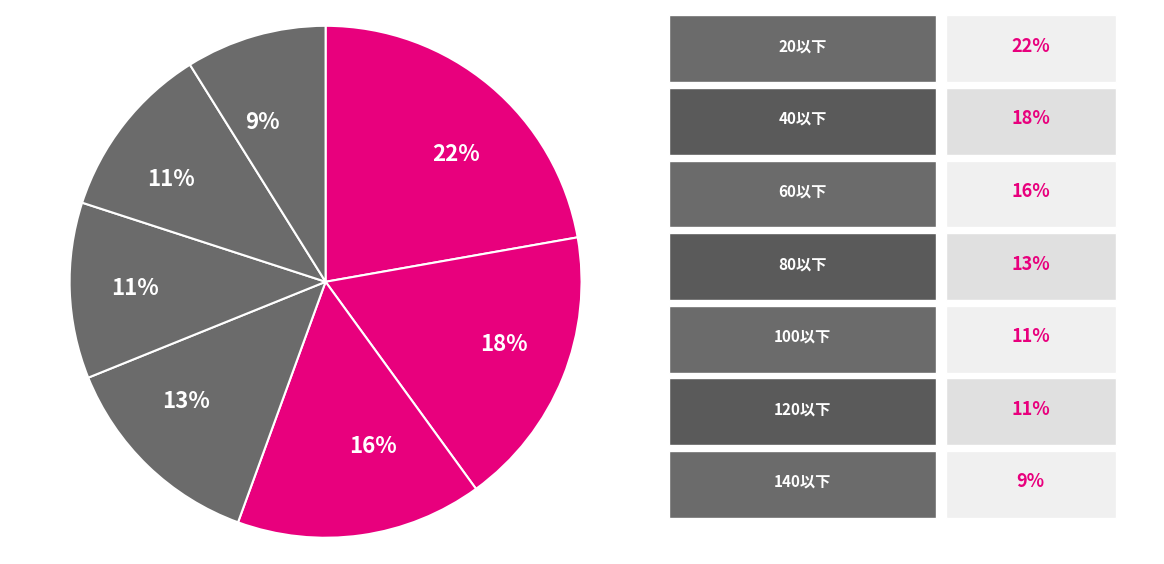

To the nearest percent, what is the average slice percentage?

14%